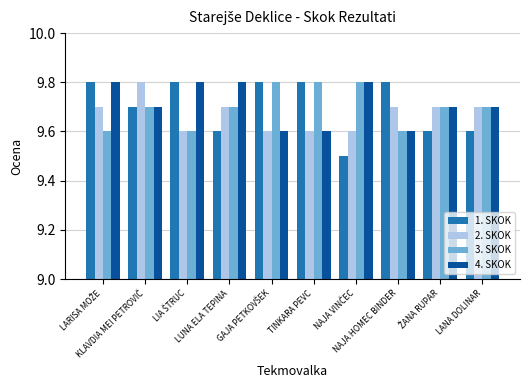

What is the sum of all 1. SKOK values?

97.0